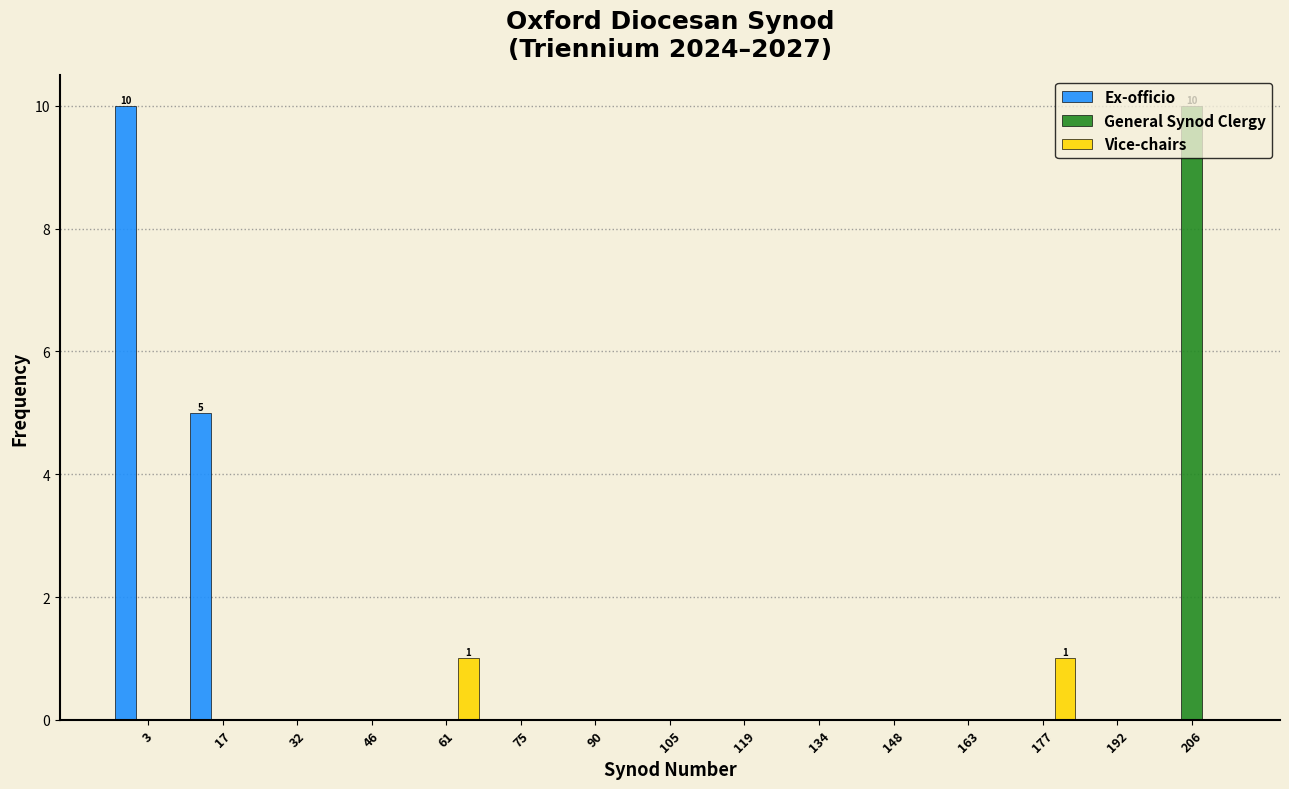

In the Ex-officio series, which range on the x-axis has the tallest bar?

-4 to 10